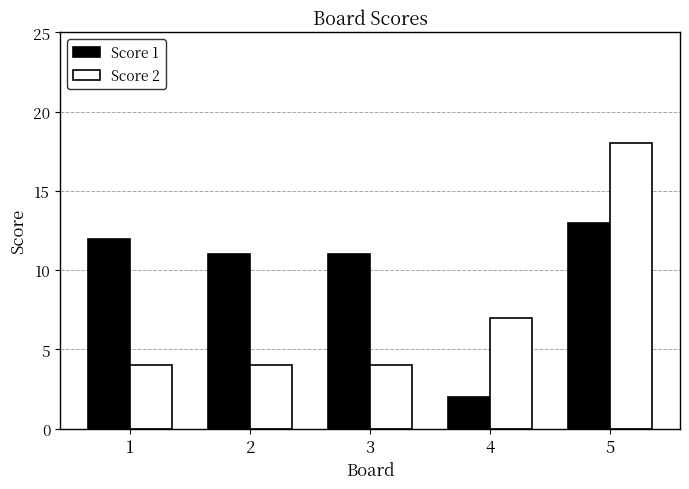

The Score 2 series shows 2 at 2. True or false?

False